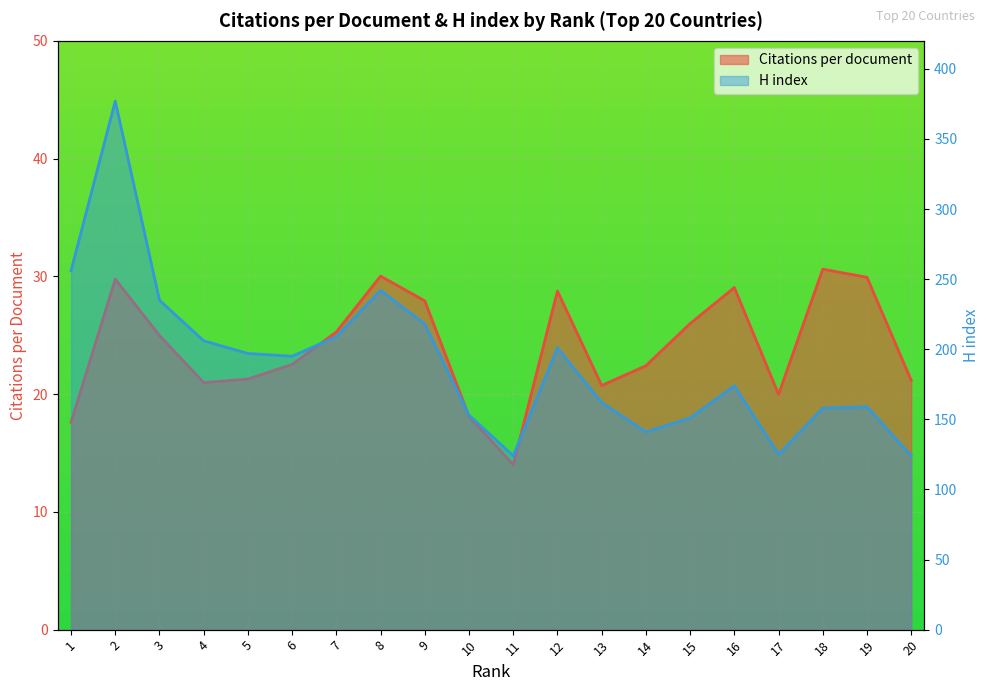

Reading left to right, extract all data points from this chart.

Citations per document: 17.6	29.8	25.0	21.0	21.3	22.5	25.3	30.0	27.9	18.1	14.0	28.8	20.7	22.4	26.0	29.1	20.0	30.6	29.9	21.2
H index: 256.0	377.0	235.0	206.0	197.0	195.0	209.0	242.0	218.0	153.0	124.0	201.0	162.0	141.0	151.0	174.0	125.0	158.0	159.0	124.0